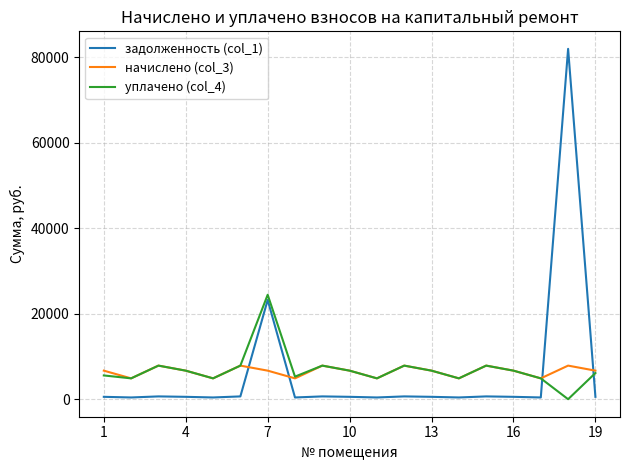

After their last crossing, which series has the higher values: задолженность (col_1) or уплачено (col_4)?

уплачено (col_4)